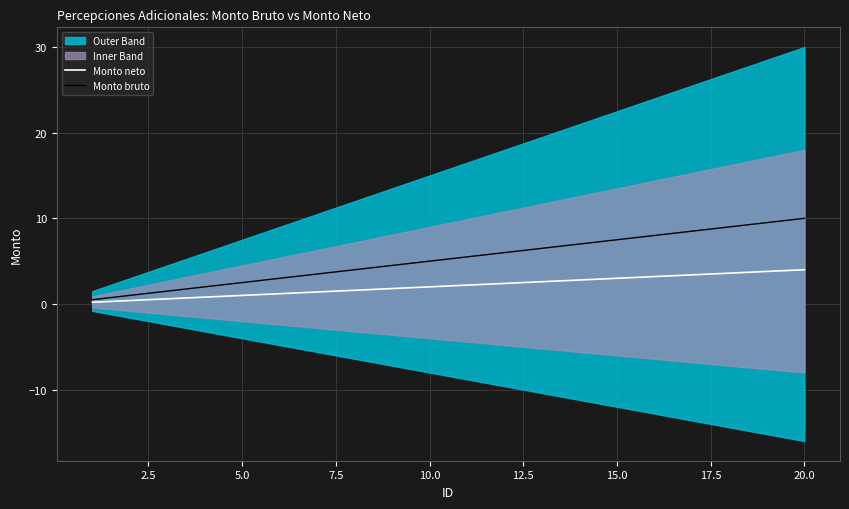

True or false: Monto neto and Monto bruto cross at least once.

False